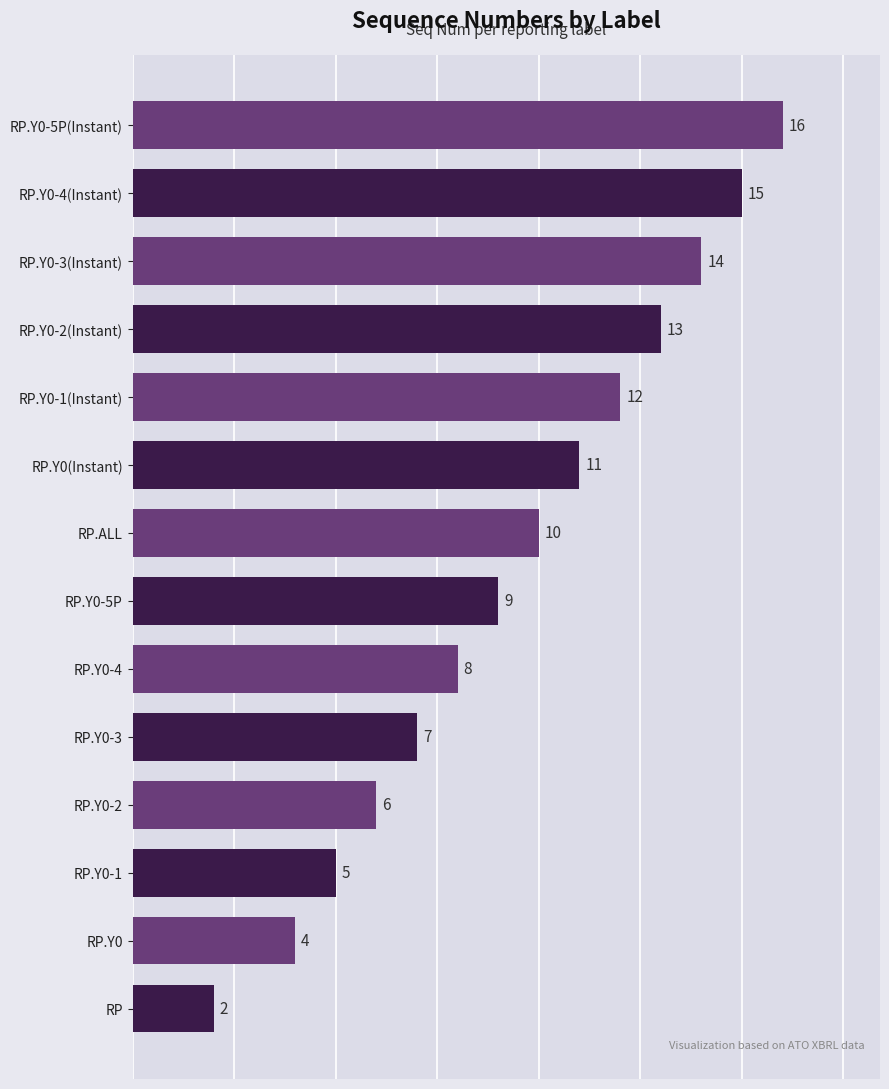

What is the ratio of the value at RP.Y0-3 to the value at RP.Y0-3(Instant)?

0.5